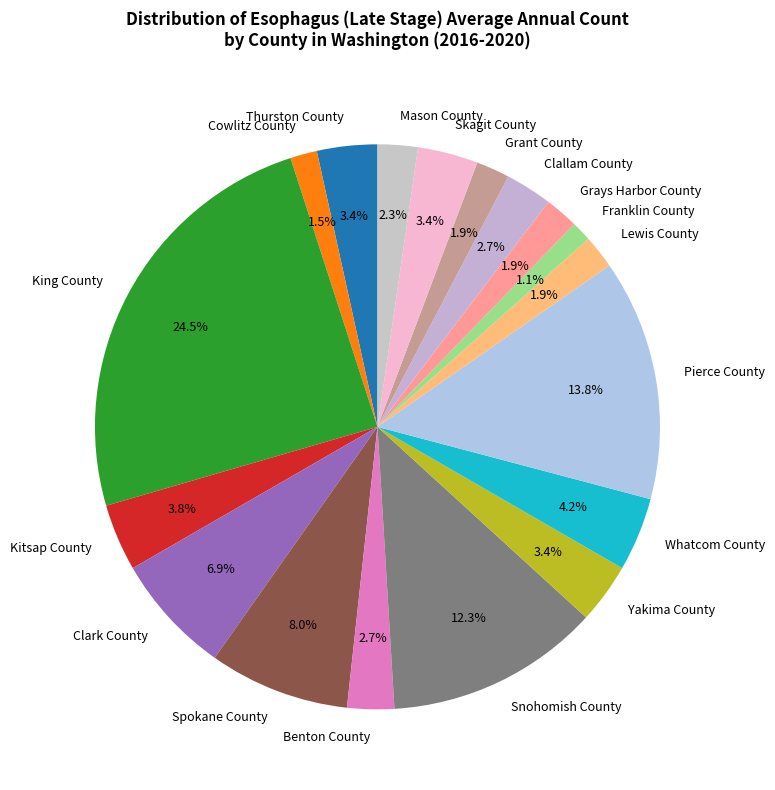

To the nearest percent, what percentage of the pie is Grays Harbor County?

2%